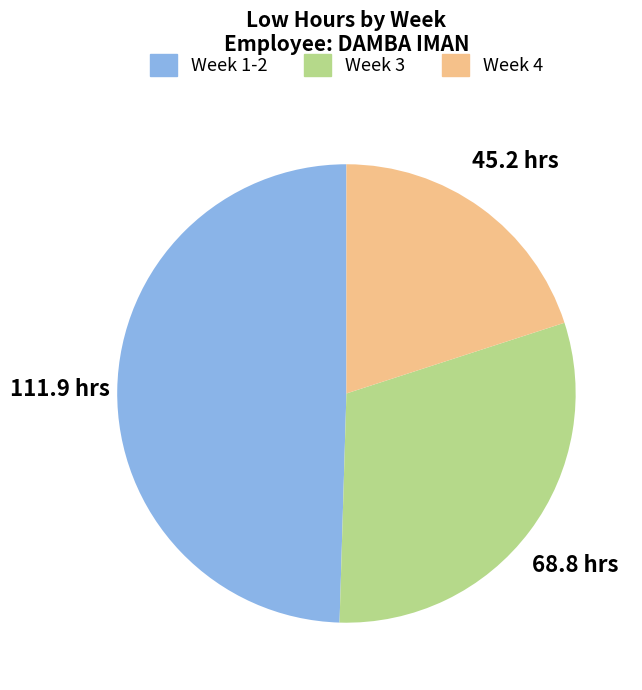

Is there any slice that represents more than half of the pie?

No